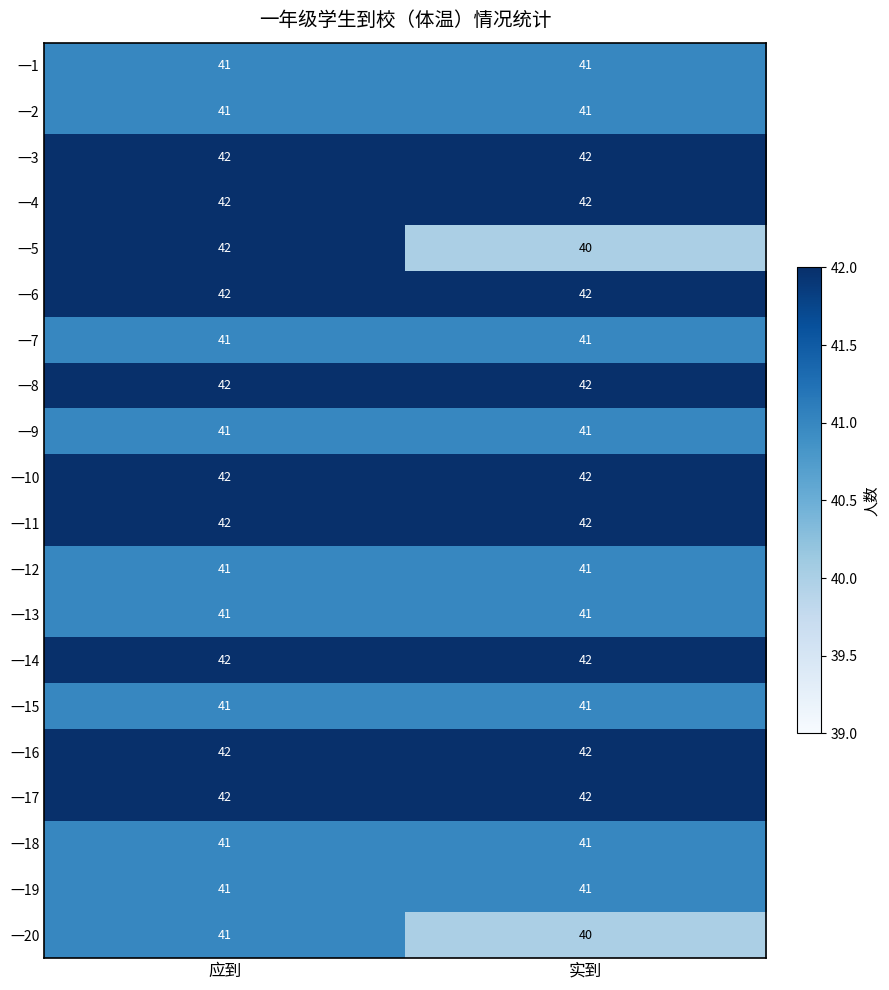

Which series has the largest range (max minus min)?

一5